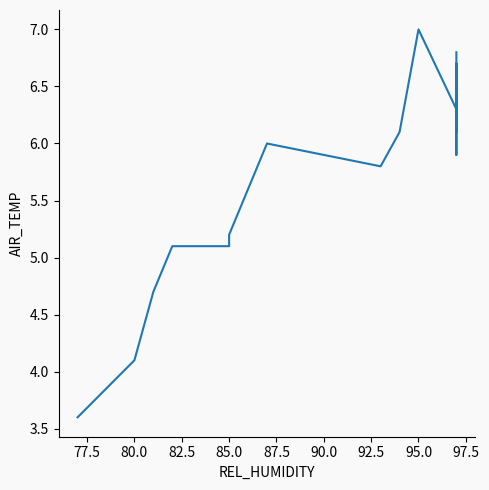

What is the smallest value displayed?

3.6